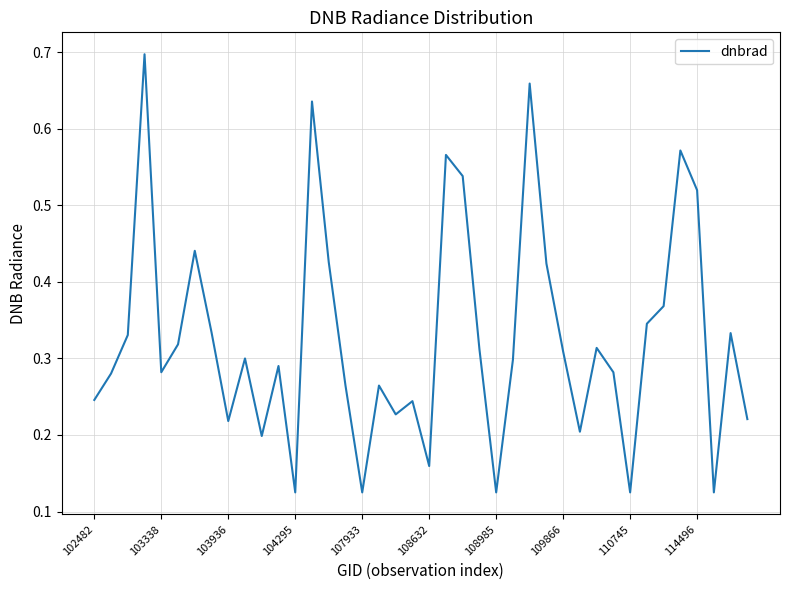

Is this an area chart (filled region under the line)?

No